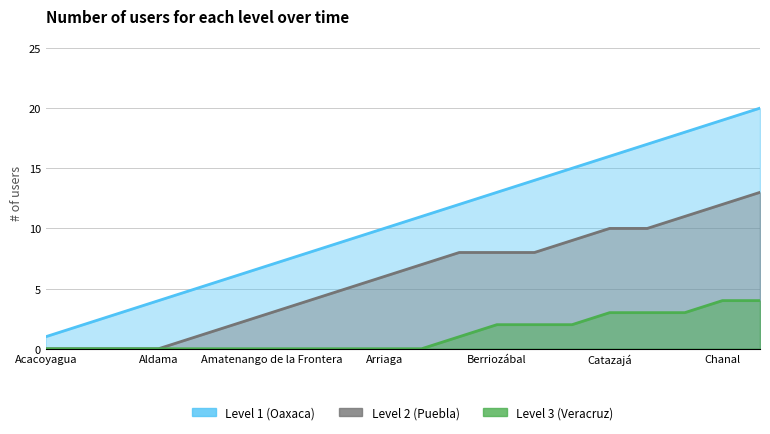

True or false: Level 2 (Puebla) and Level 3 (Veracruz) intersect in this chart.

False